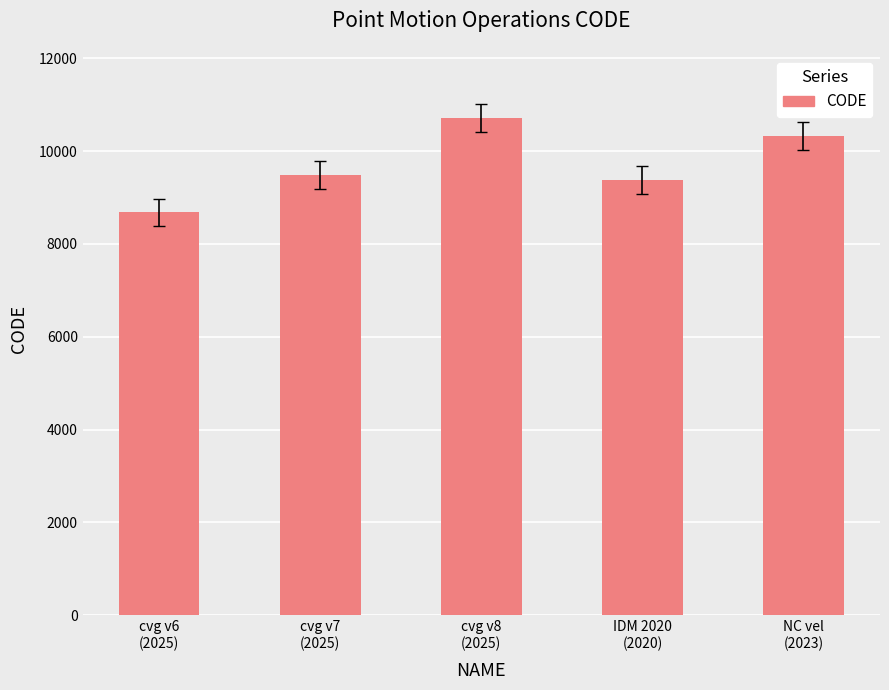

What is the ratio of the value at NC vel
(2023) to the value at cvg v8
(2025)?

1.0